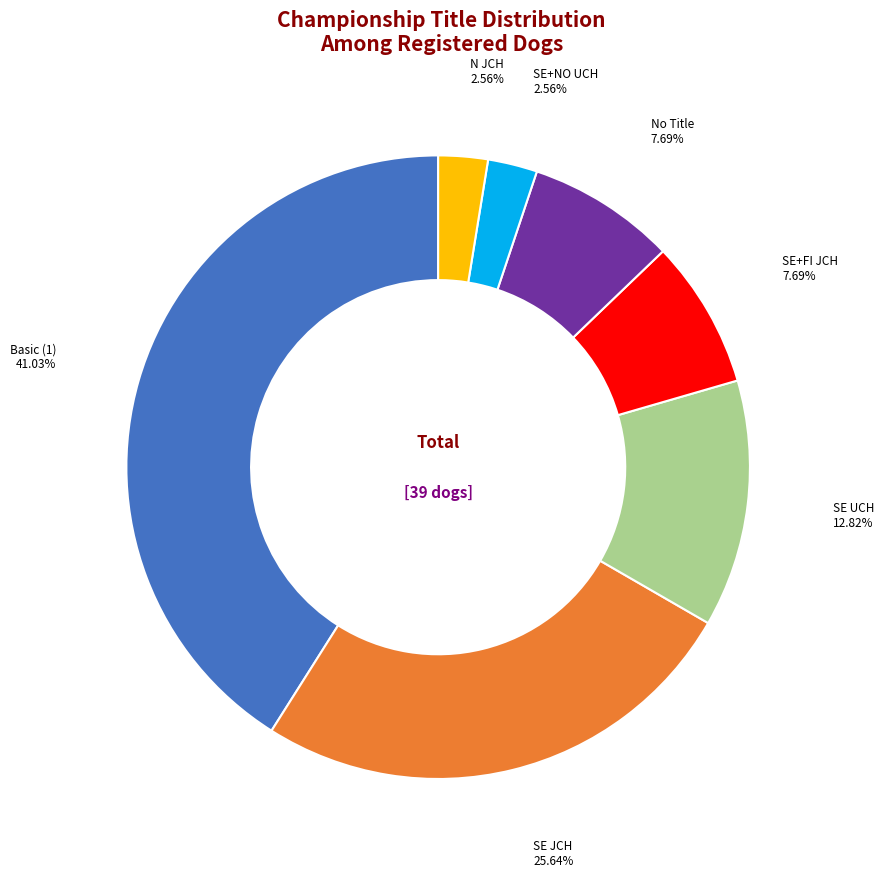

How many segments does this pie chart have?

7